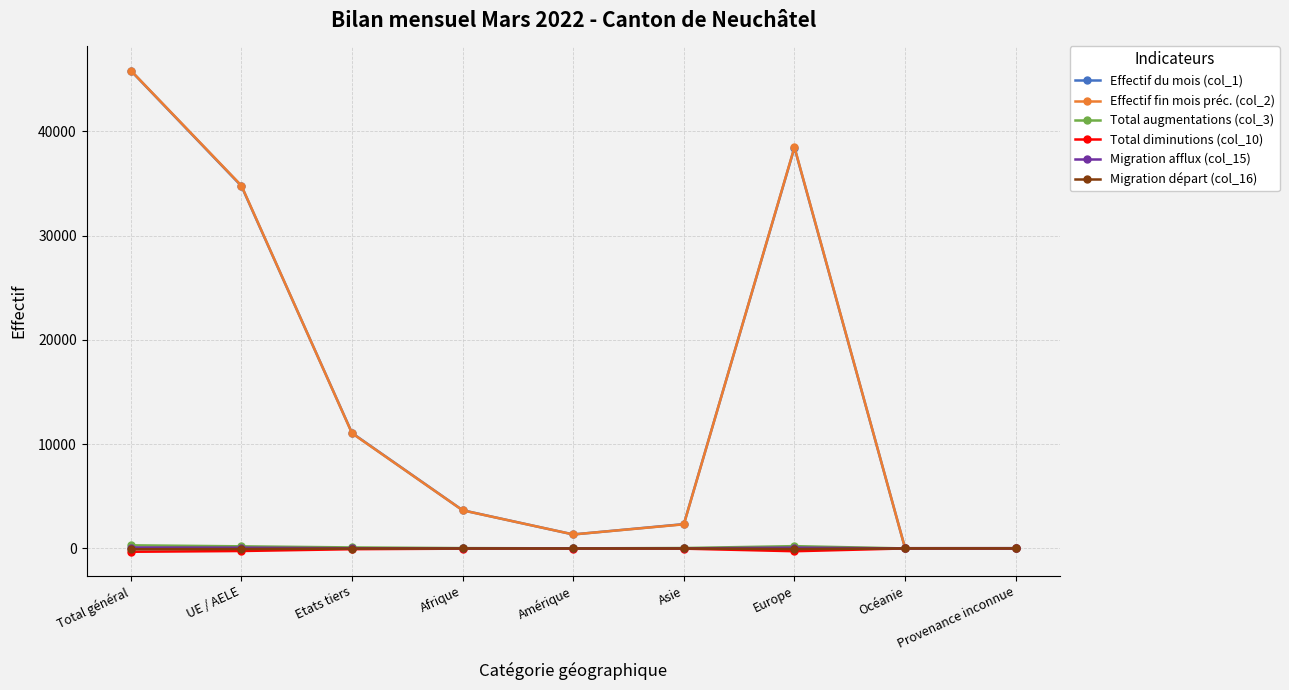

At which category does Effectif du mois (col_1) reach its first local valley?

Amérique